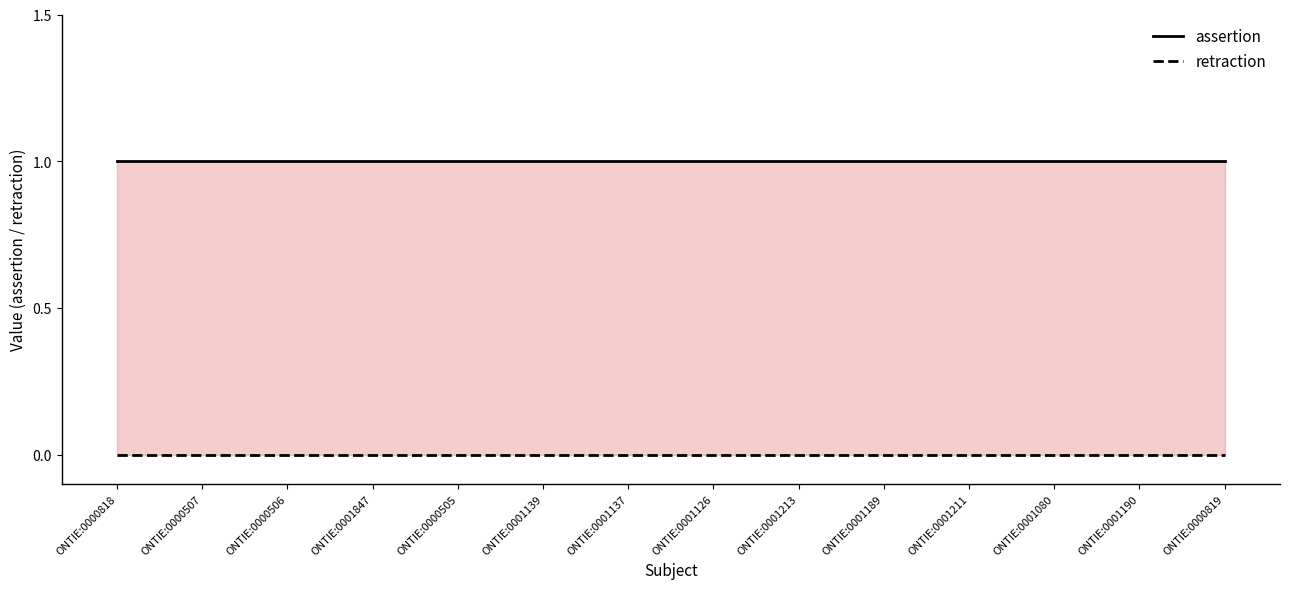

Read the assertion value at ONTIE:0001137.

1